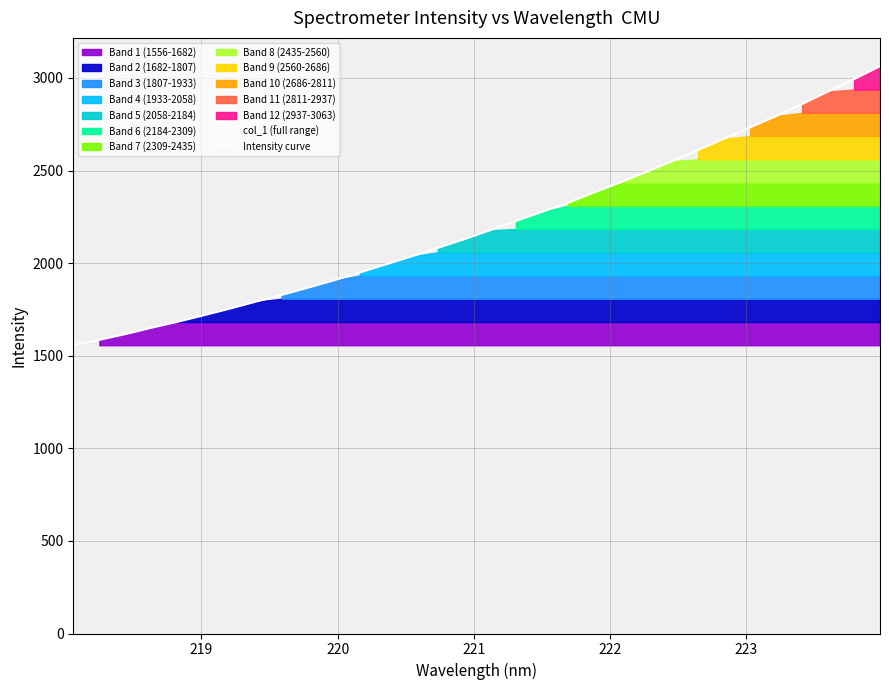

What is the minimum value for Intensity curve?

1556.5